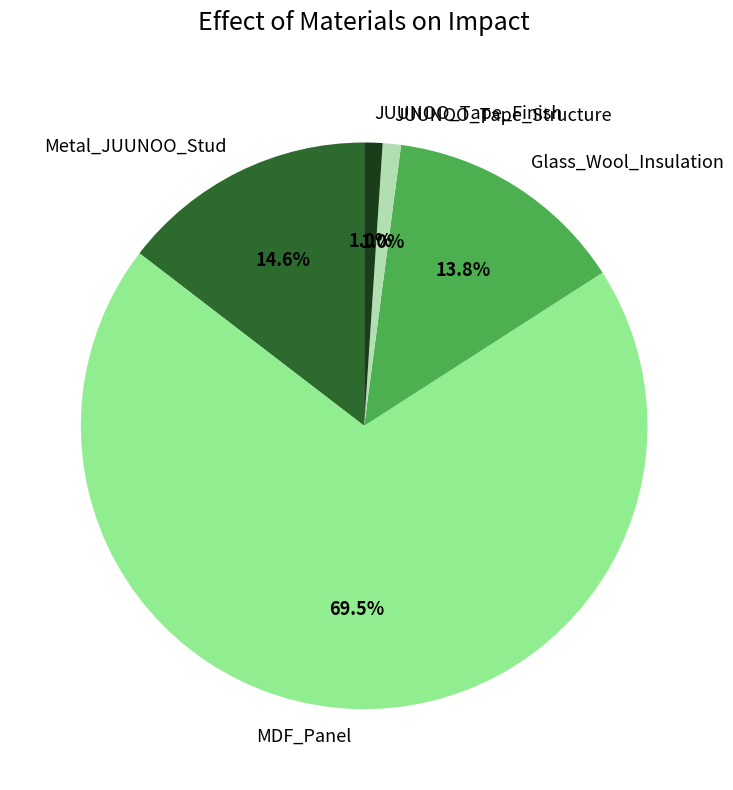

To the nearest percent, what is the average slice percentage?

20%